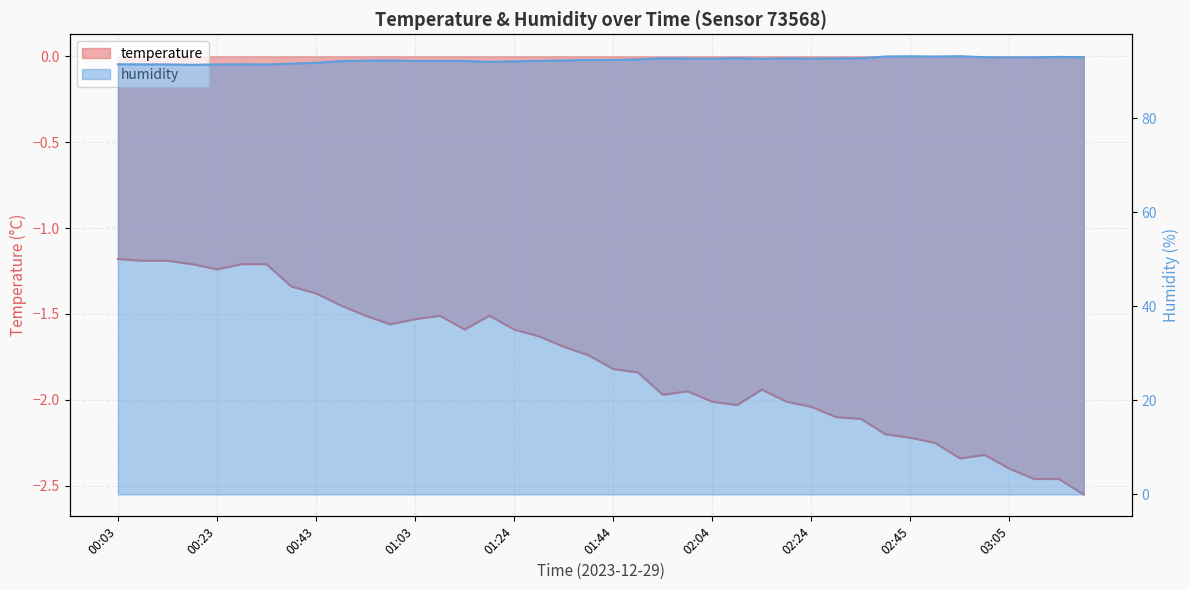

What is the sum of the humidity values at 02:35 and 01:44?

185.0